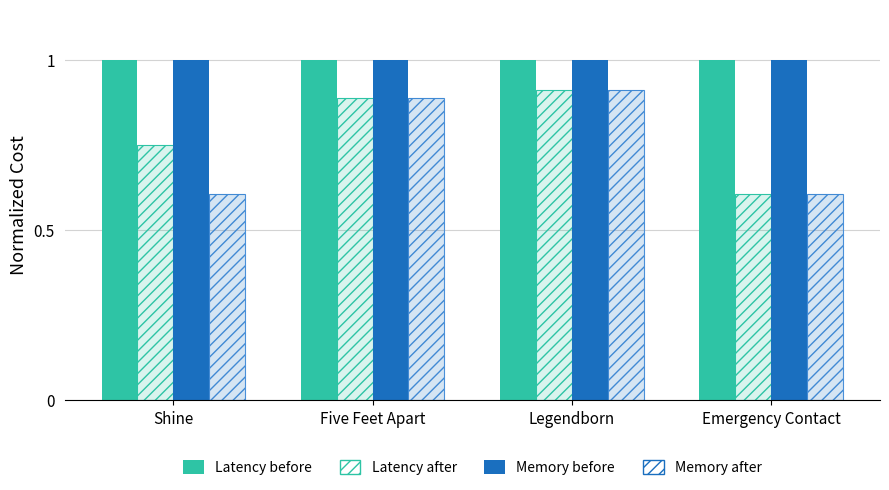

How many bars are there in each group?

4